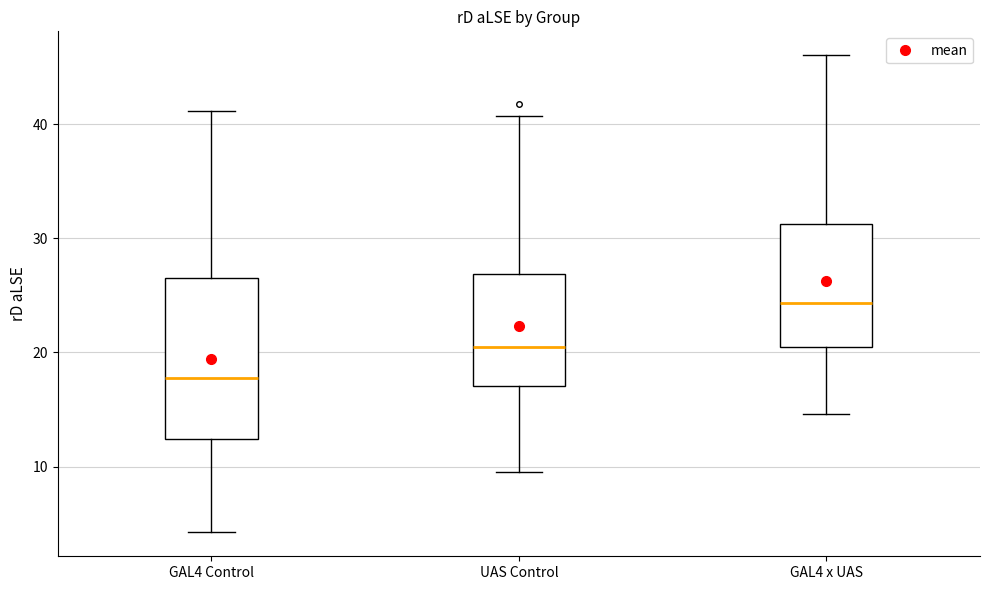

Where is the upper edge of the box for UAS Control on the y-axis? The values are not printed on the chart, so give them approximately, as read against the axis.

27